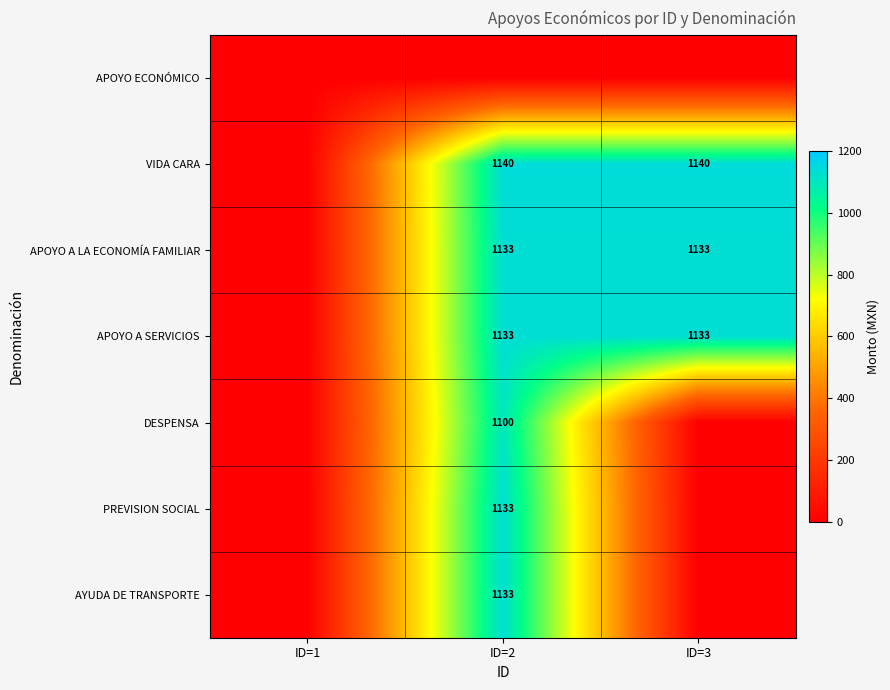

Is it true that APOYO A LA ECONOMÍA FAMILIAR equals 1133 at ID=2?

True